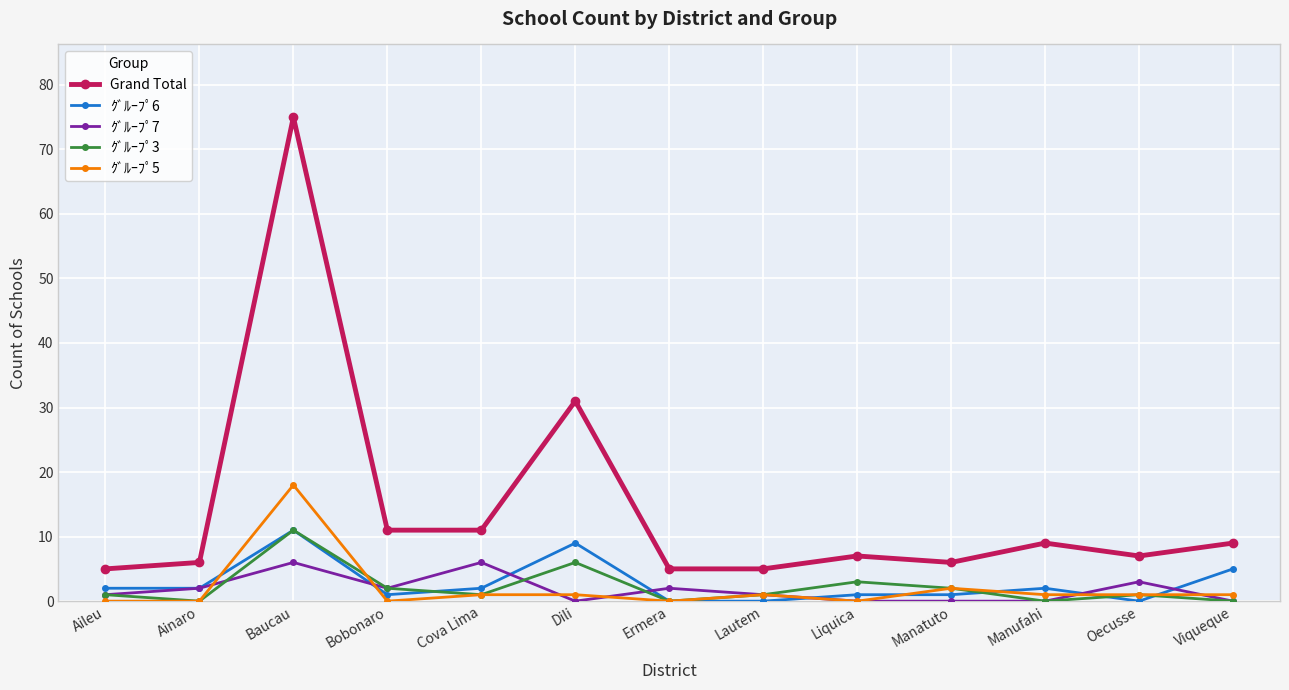

At which label is Grand Total closest to 40?

Dili